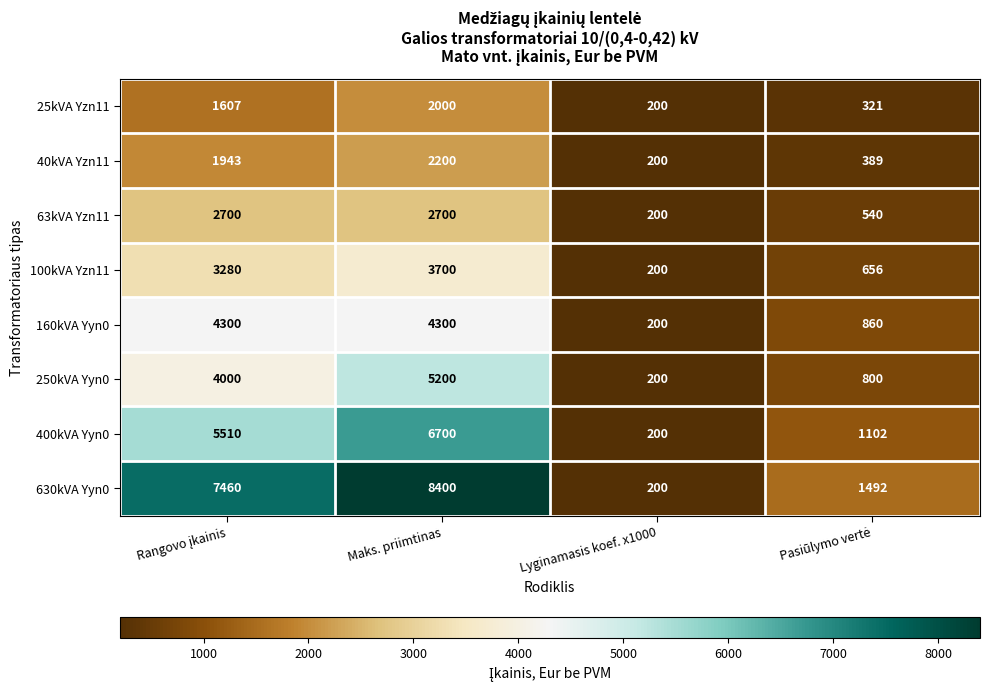

Rank the series by their maximum value, from lowest to highest.

25kVA Yzn11, 40kVA Yzn11, 63kVA Yzn11, 100kVA Yzn11, 160kVA Yyn0, 250kVA Yyn0, 400kVA Yyn0, 630kVA Yyn0